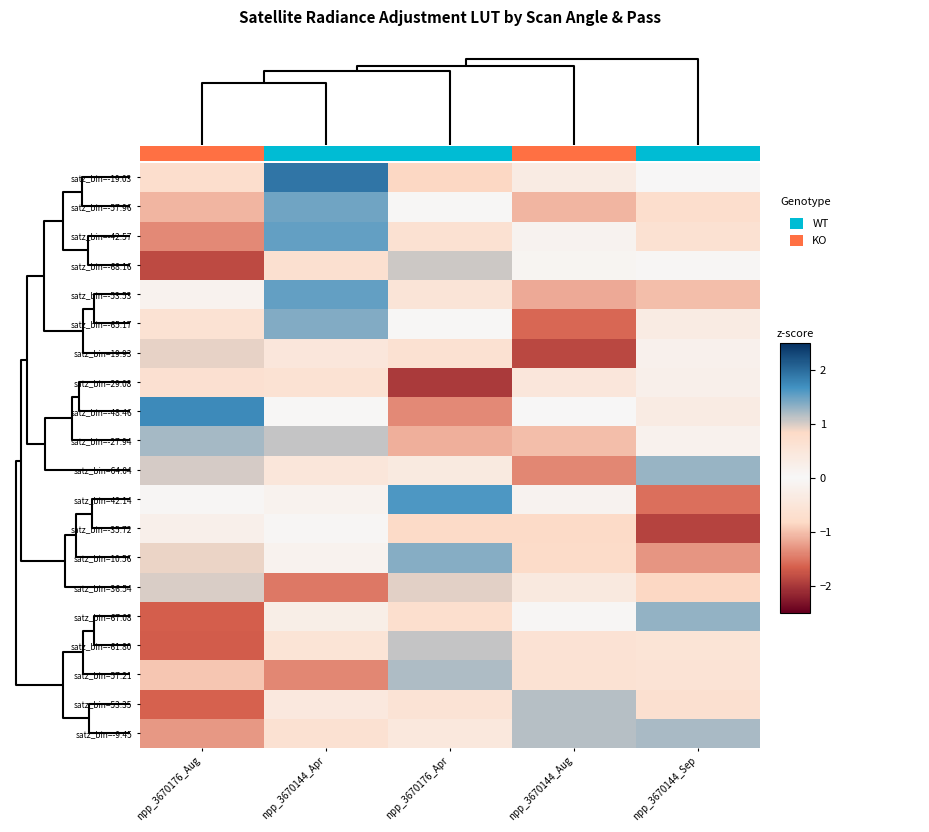

What is the maximum value for satz_bin=-48.46?

1.7